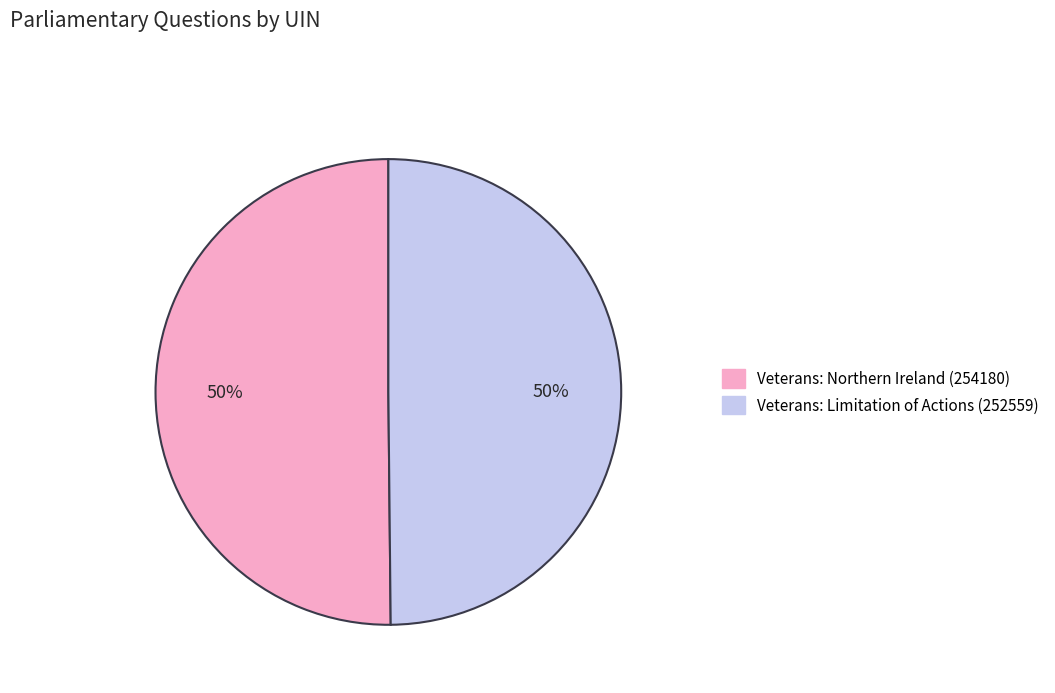

True or false: Veterans: Limitation of Actions (252559) accounts for 50% of the total.

True